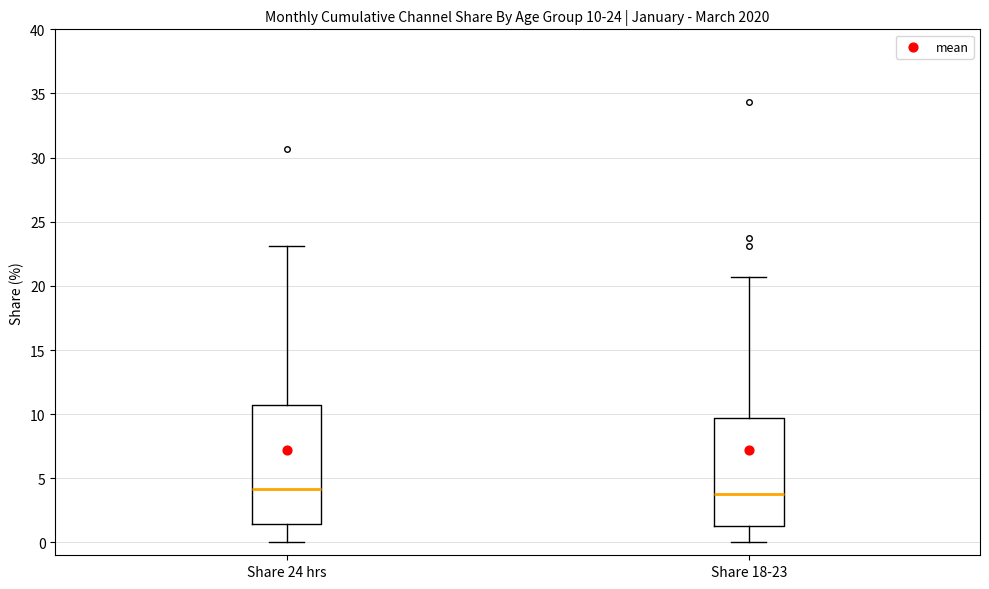

Comparing the boxes themselves (not the whiskers), which one is the tallest?

Share 24 hrs